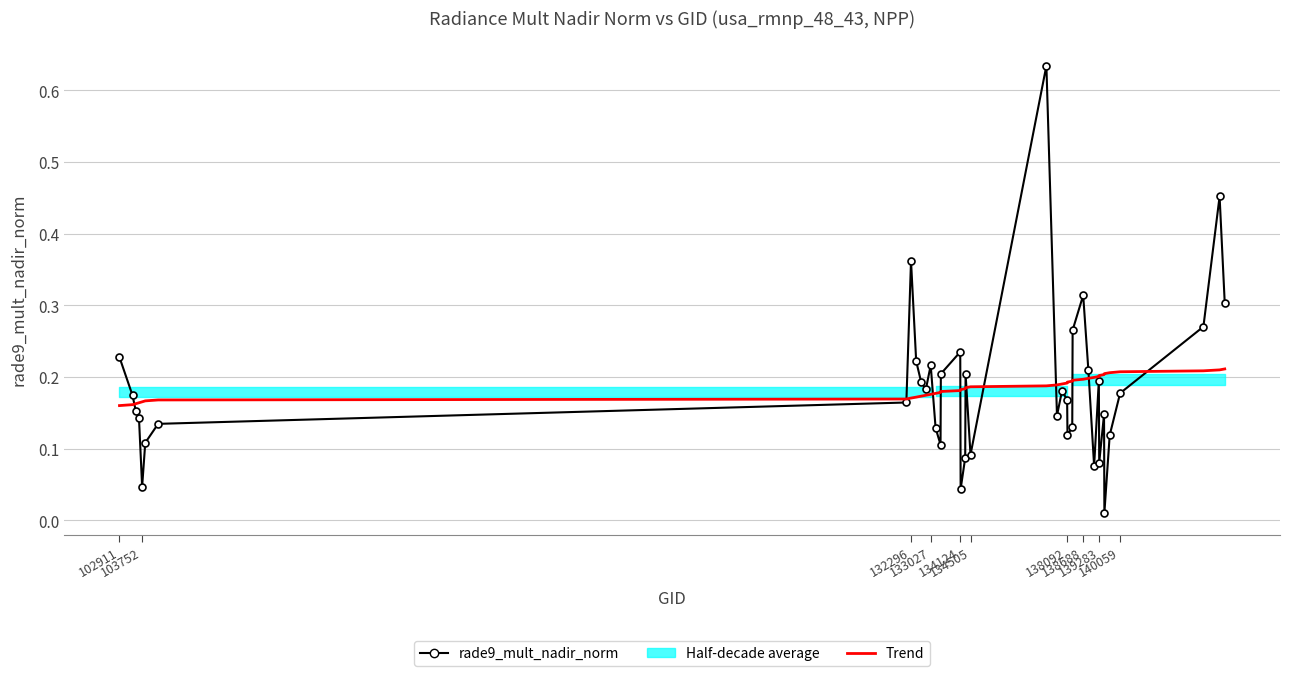

What is the approximate value of rade9_mult_nadir_norm at 140059?

0.2